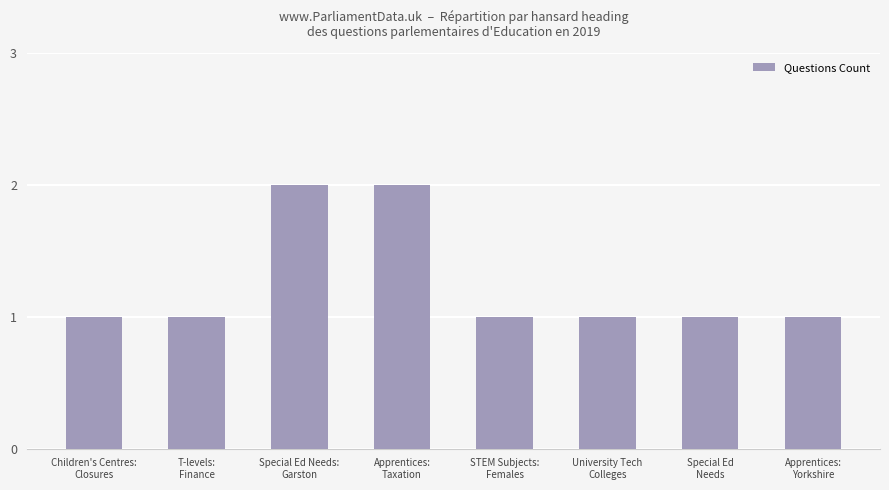

Reading left to right, what are all the values shown in this chart?

Children's Centres:
Closures=1	T-levels:
Finance=1	Special Ed Needs:
Garston=2	Apprentices:
Taxation=2	STEM Subjects:
Females=1	University Tech
Colleges=1	Special Ed
Needs=1	Apprentices:
Yorkshire=1